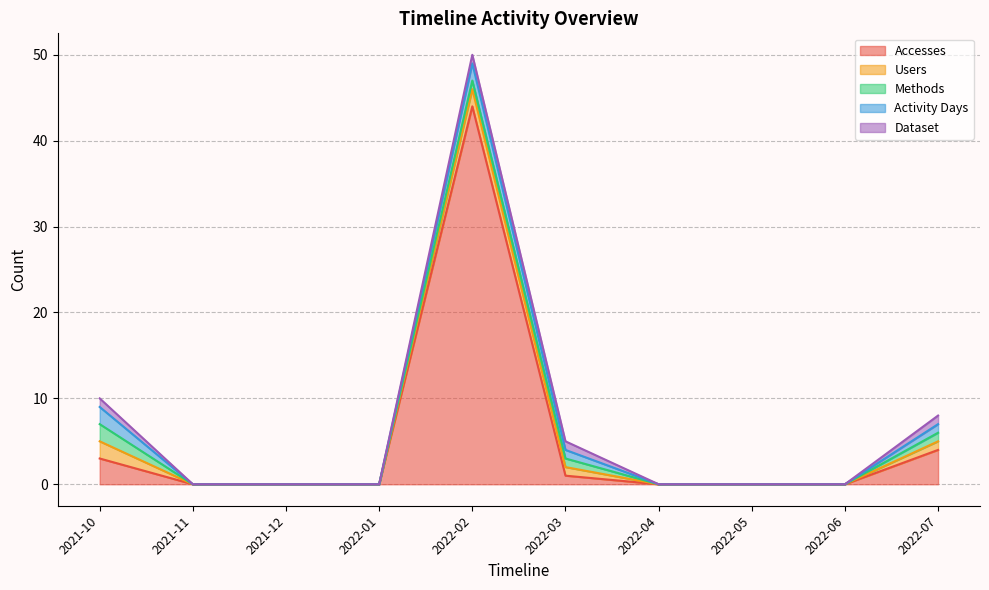

Where is the first local maximum for Accesses?

2022-02